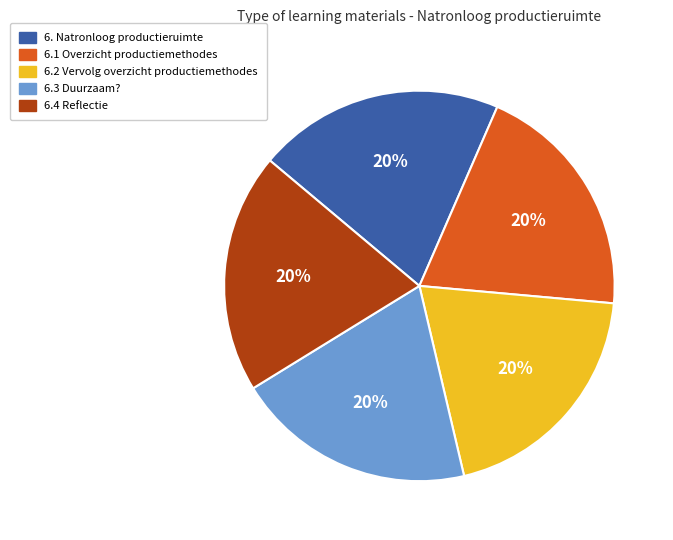

True or false: 6.1 Overzicht productiemethodes accounts for 9% of the total.

False